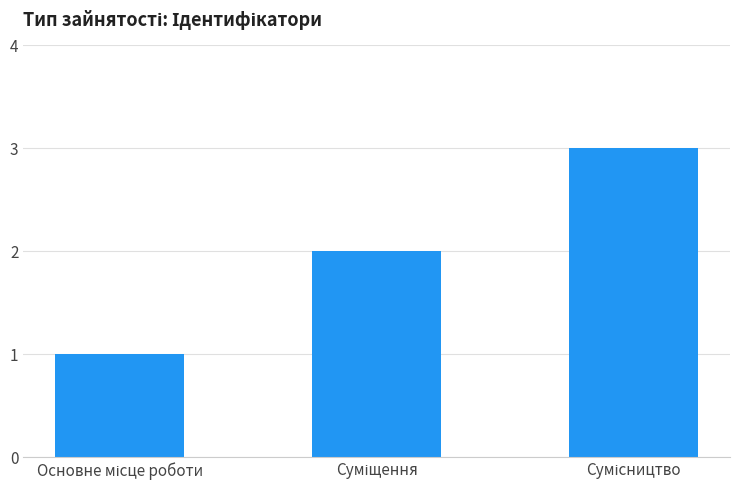

What is the maximum value shown in the chart?

3